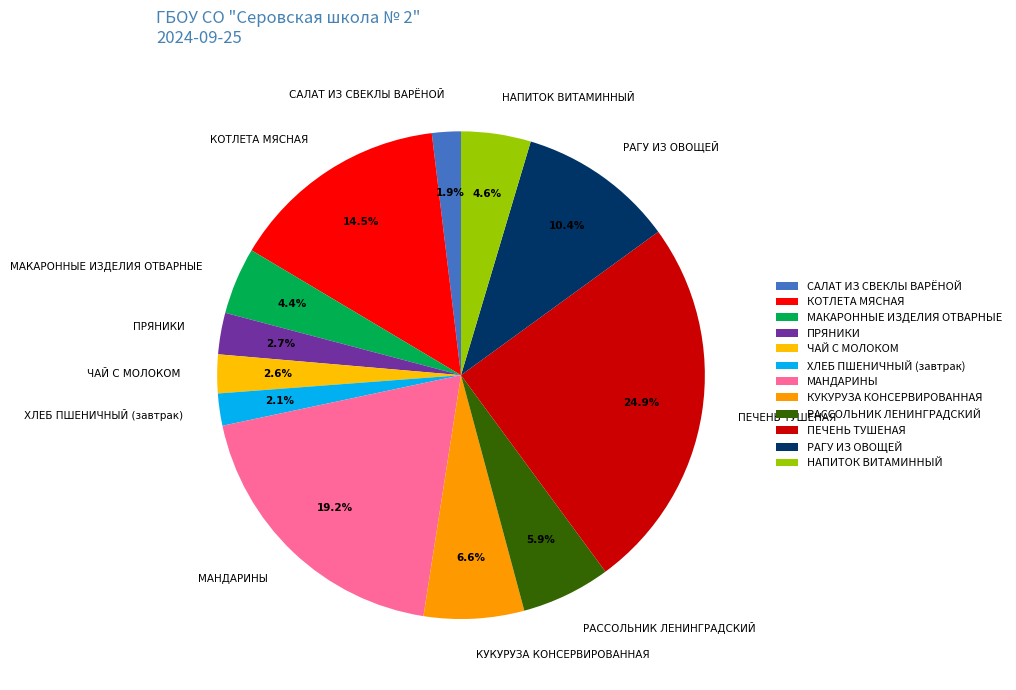

To the nearest percent, what is the average slice percentage?

8%